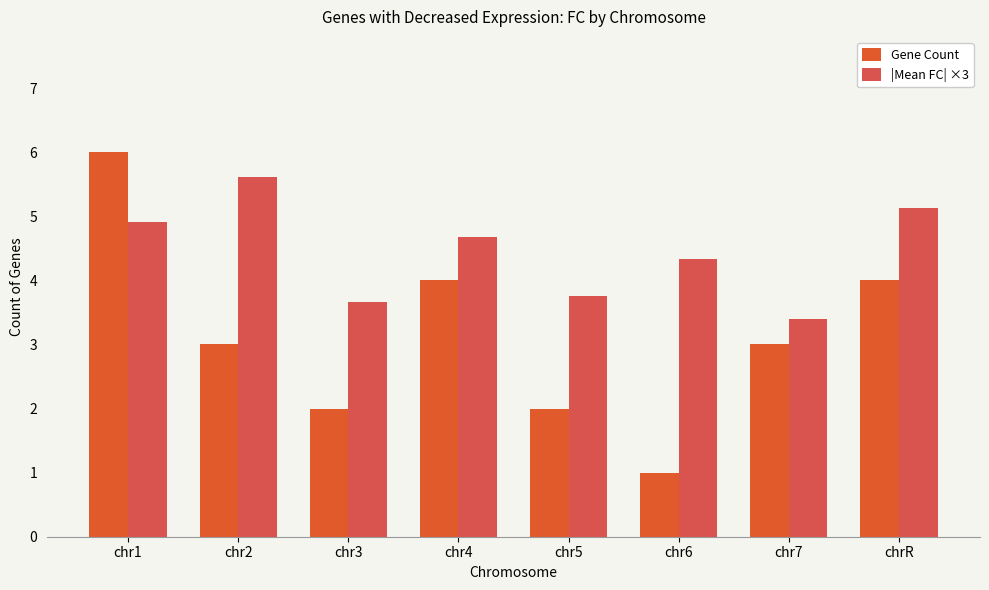

What is the total value across all series at chr1?

10.9